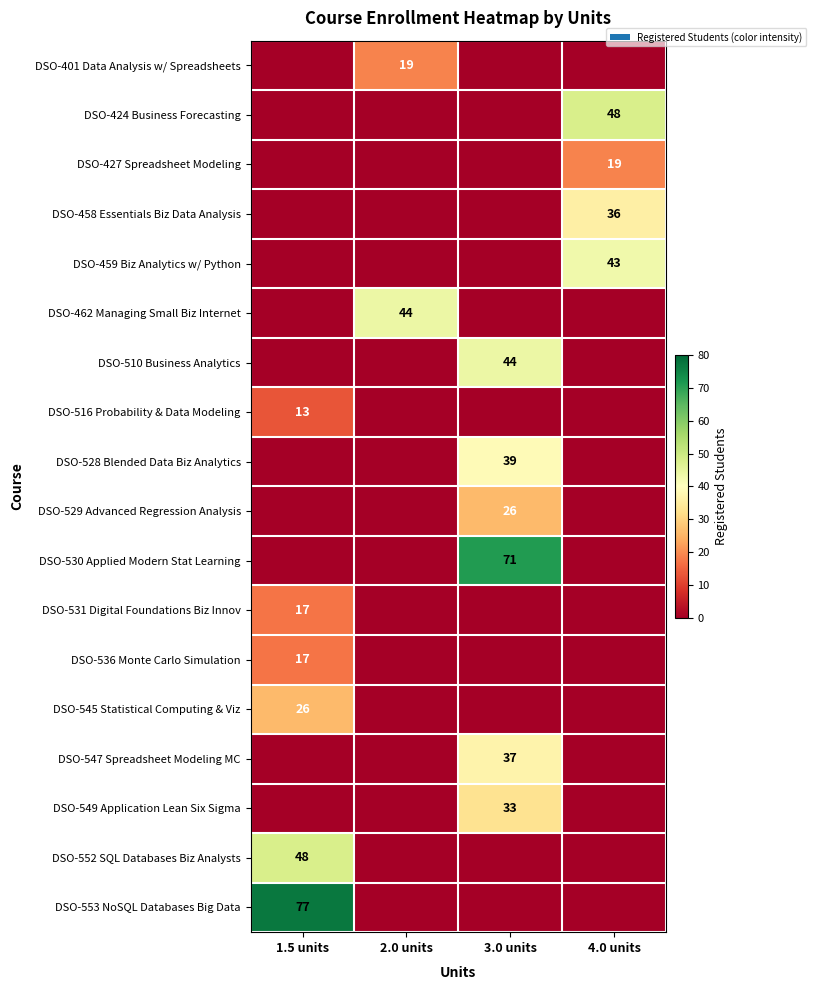

True or false: DSO-424 Business Forecasting has a value of 24 at 3.0 units.

False